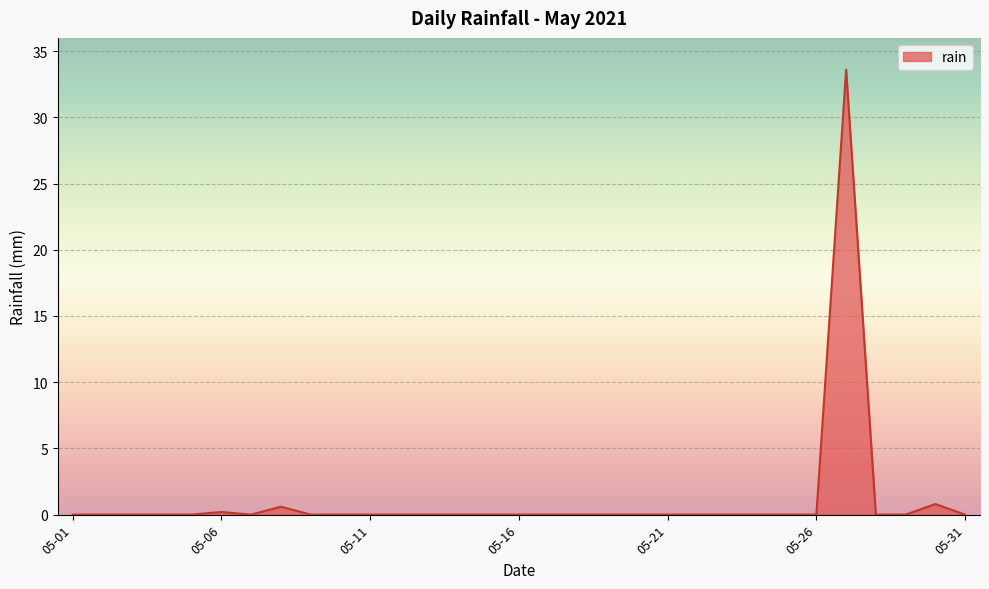

How many lines are shown in the chart?

1